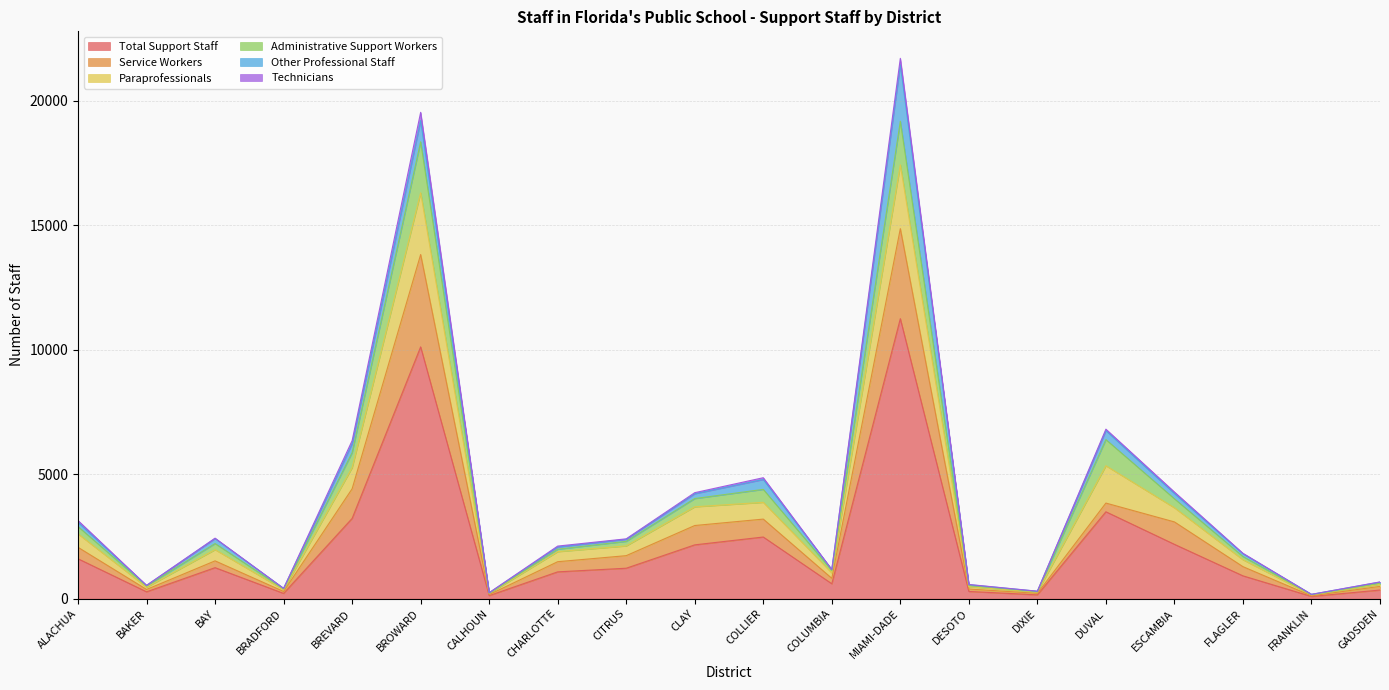

Which category has the highest value in the Total Support Staff series?

MIAMI-DADE